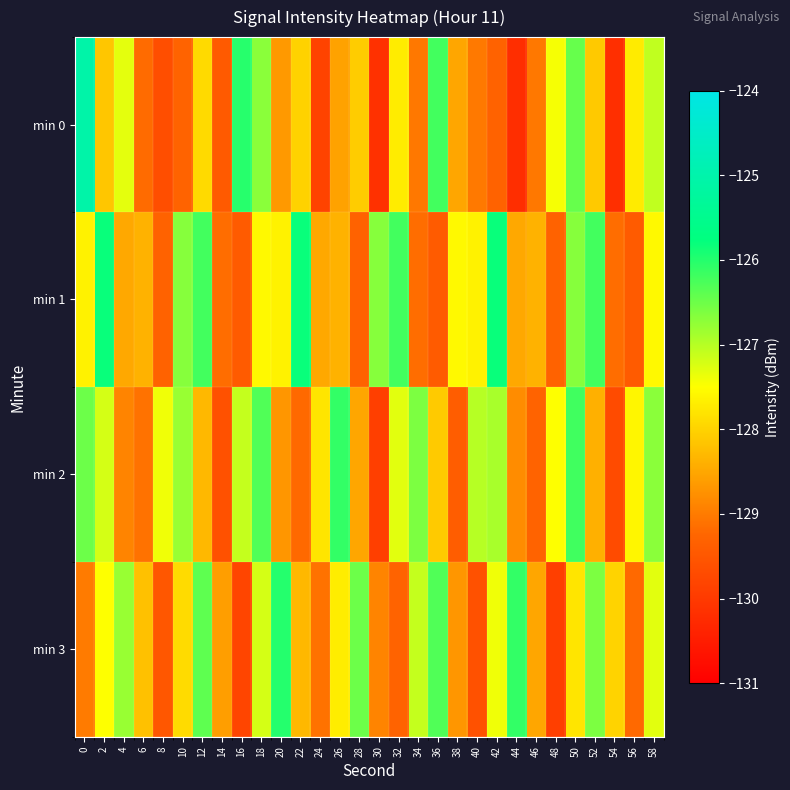

What is the total value across all series at 58?

-508.6